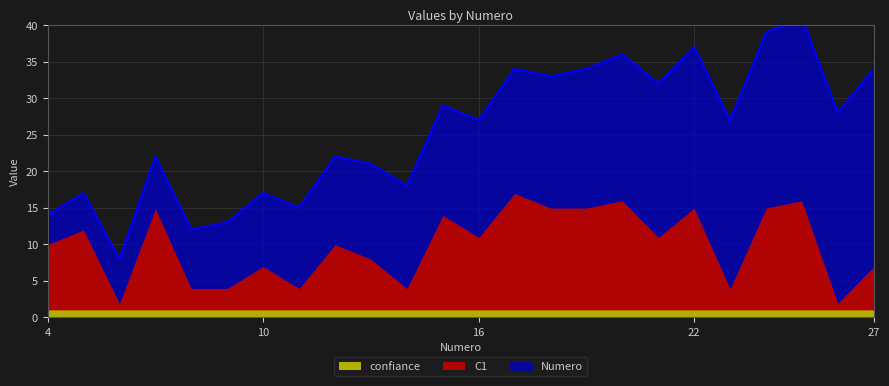

List the series in order of their overall mean, highest first.

Numero, C1, confiance